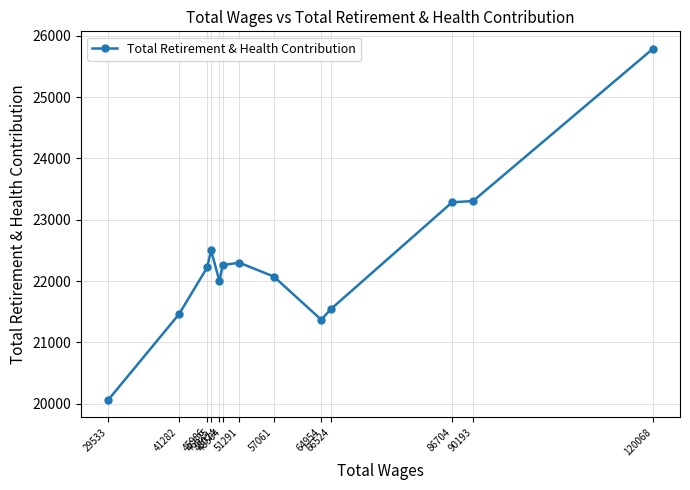

True or false: the data has more than 1 interior local peaks.

True